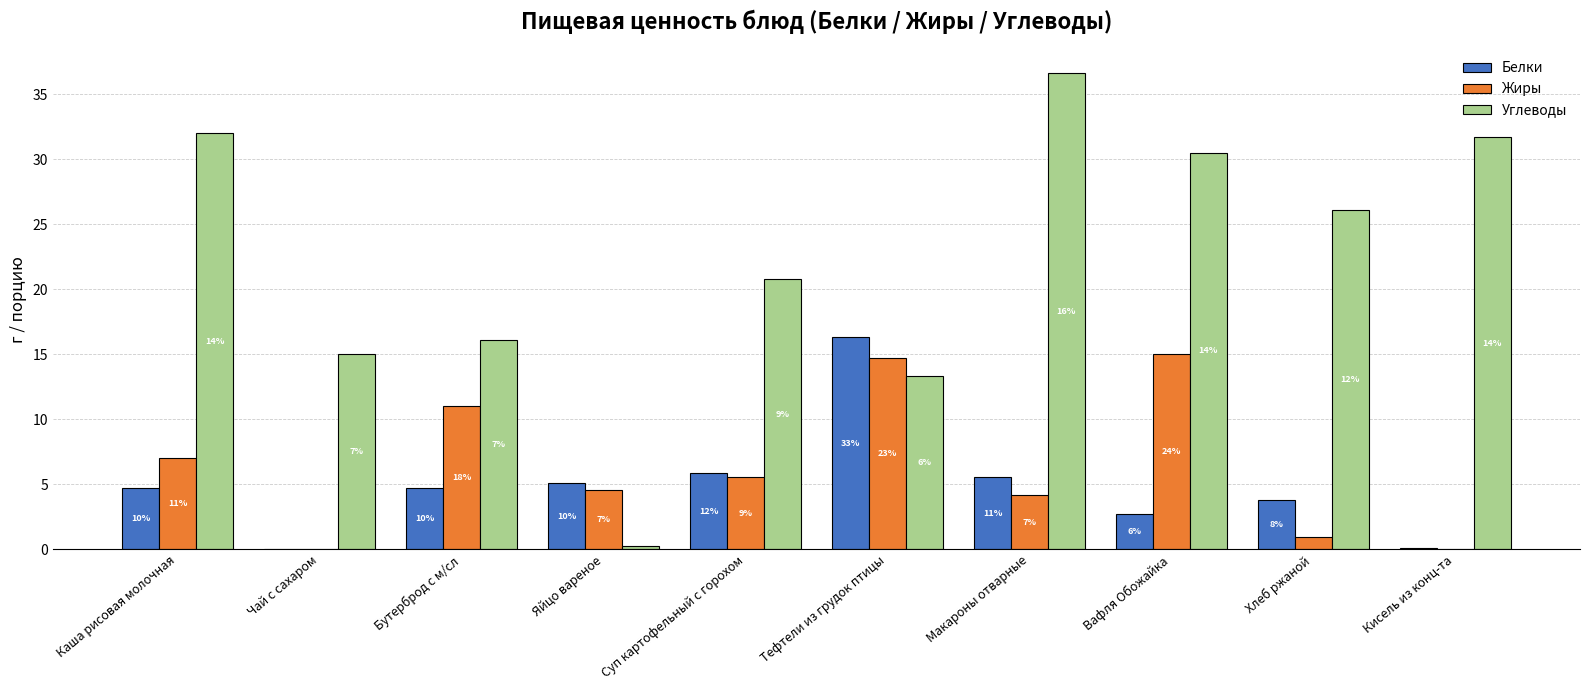

Between Чай с сахаром and Макароны отварные, which series saw the biggest shift?

Углеводы